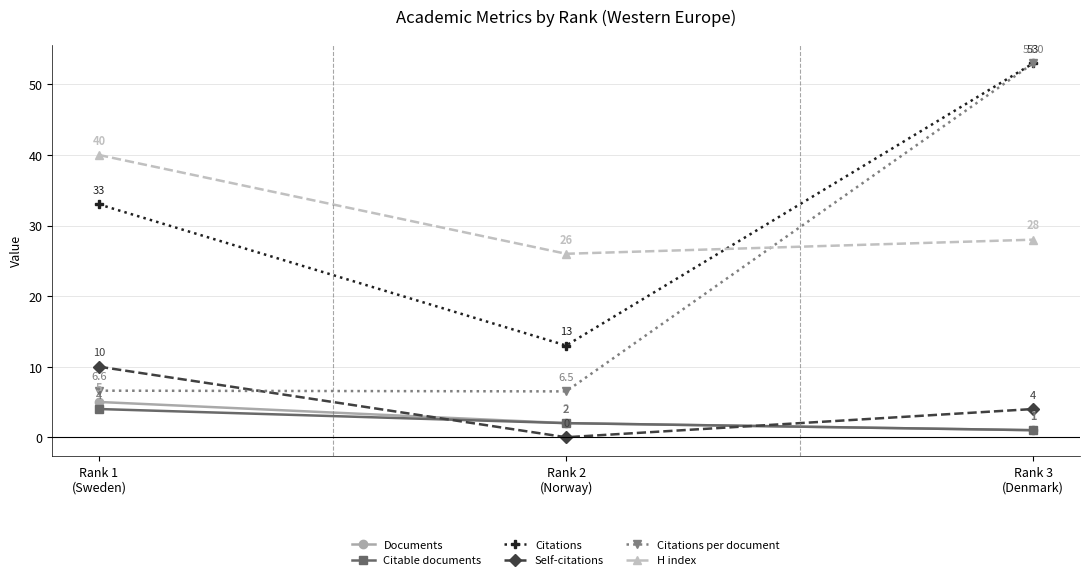

What is the difference between the highest and lowest values at Rank 1
(Sweden)?

36.0